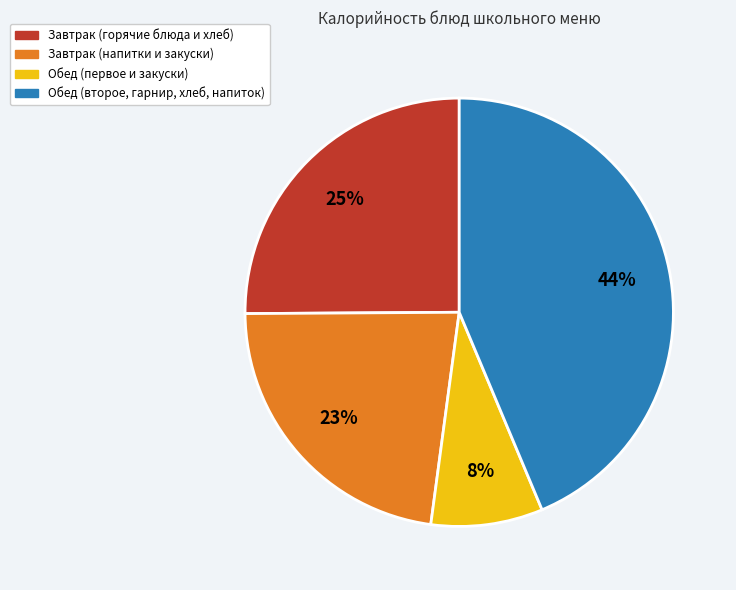

Does any single category account for the majority?

No